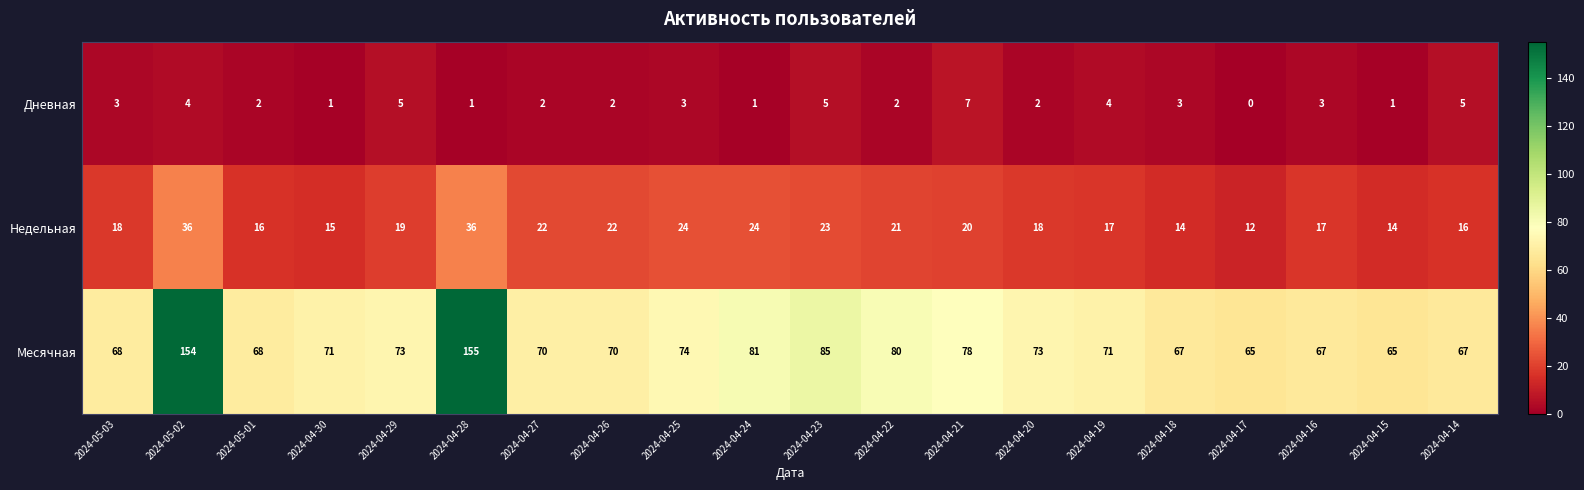

Rank the series by their average value, from lowest to highest.

Дневная, Недельная, Месячная